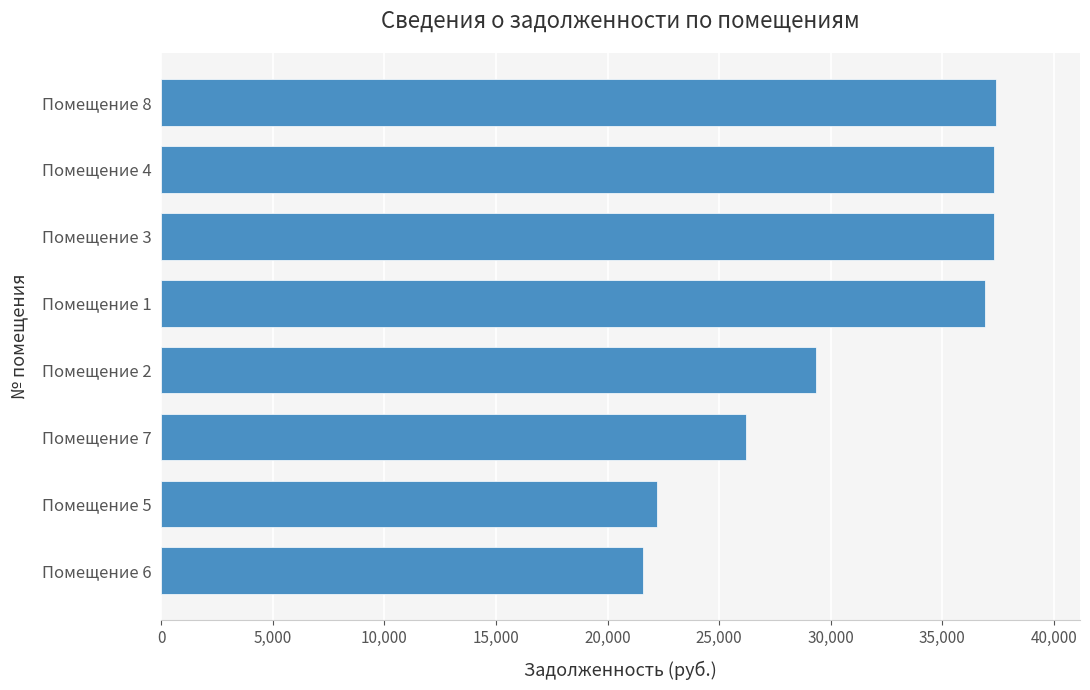

What is the smallest value displayed?

21599.5